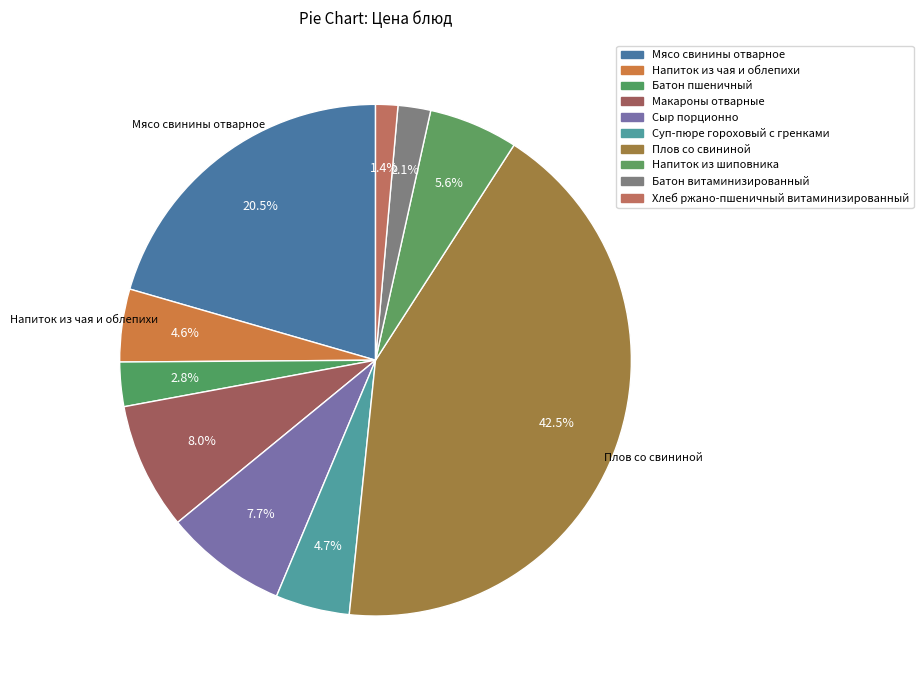

How many slices are in this pie chart?

10